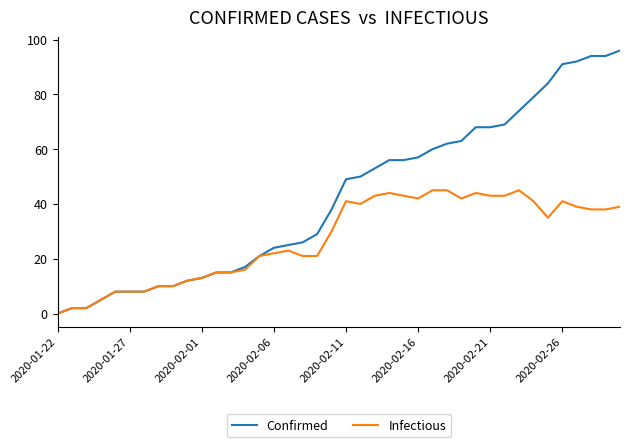

What is the maximum value shown in the chart?

96